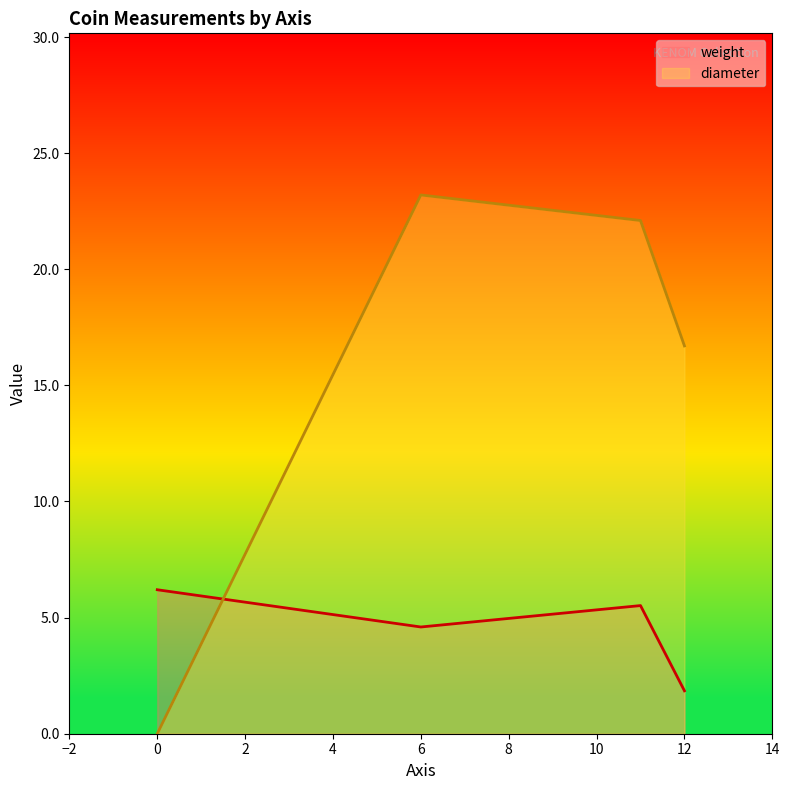

What is the sum of all values?

18.2